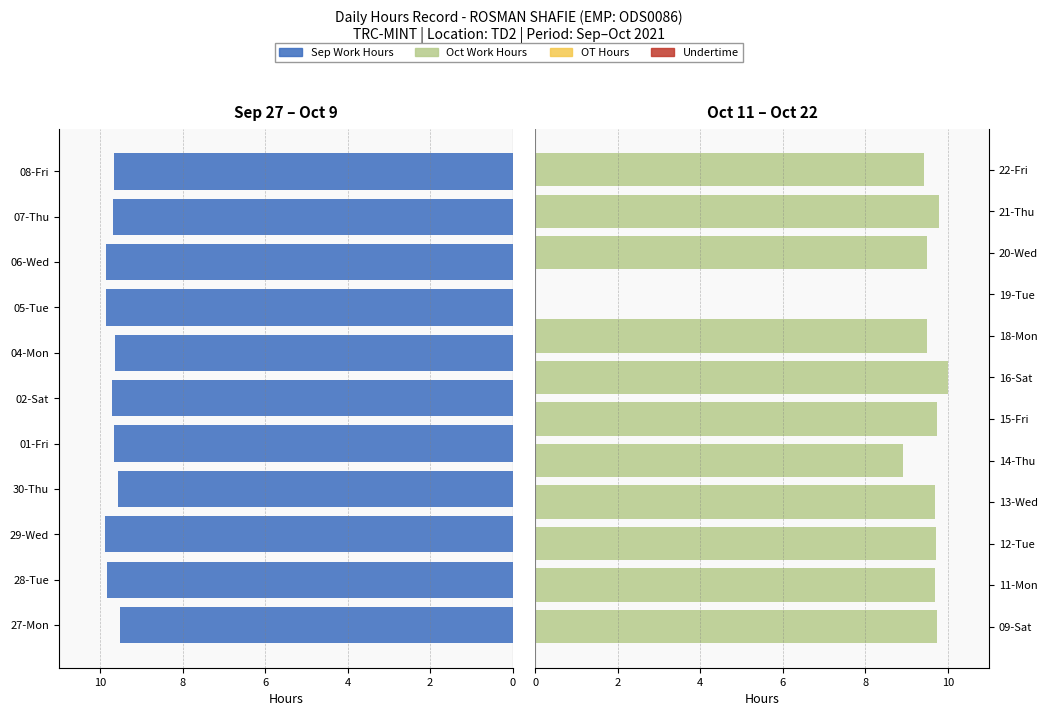

What is the maximum value shown in the chart?

10.0